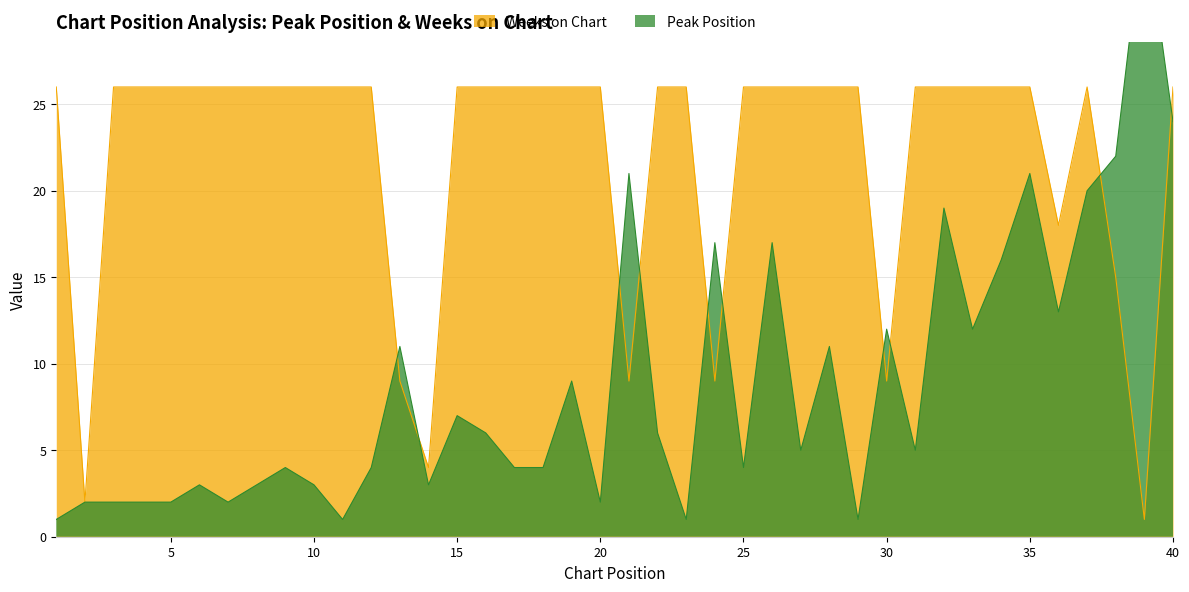

Which series has the largest total across all categories?

Weeks on Chart